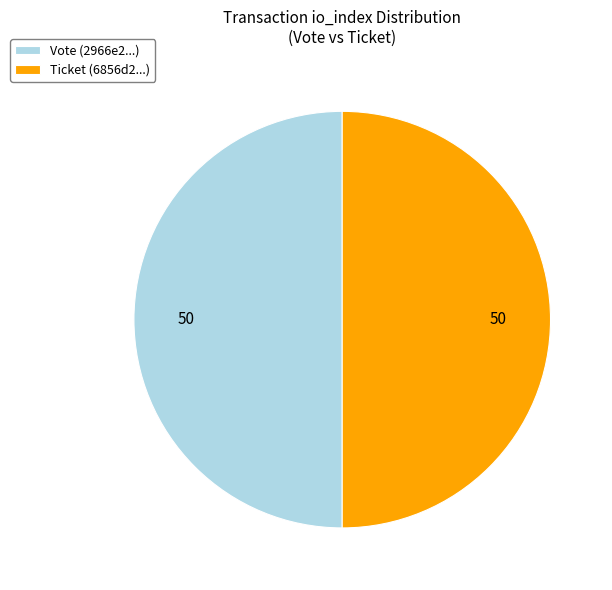

Is the sum of Vote (2966e2...) and Ticket (6856d2...) greater than half?

Yes